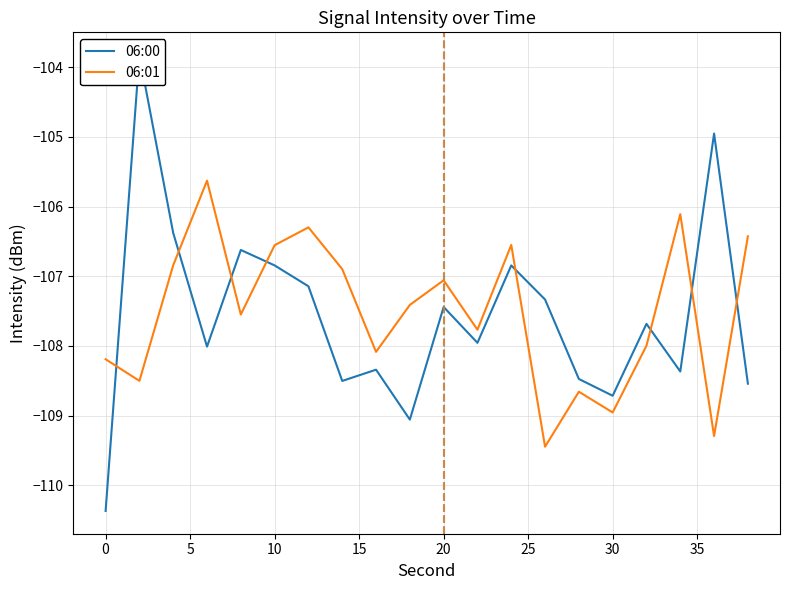

What is the highest value of the 06:01 series?

-105.6